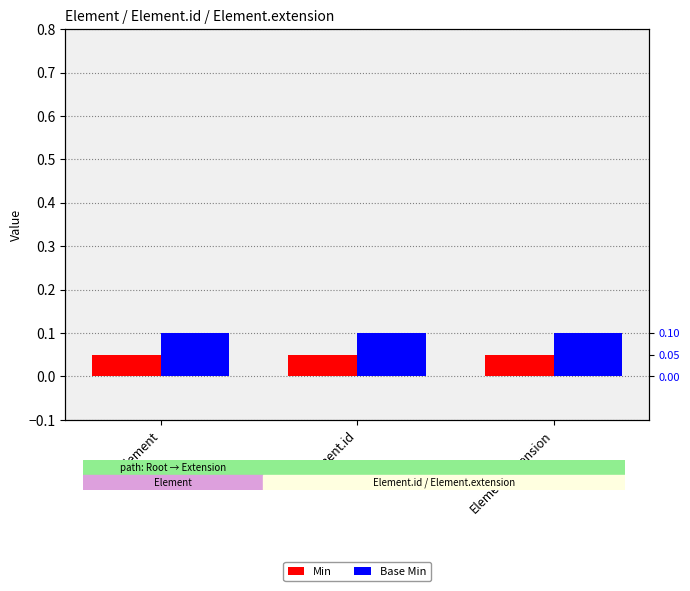

What is the sum of the Min values at Element and Element.extension?

0.1